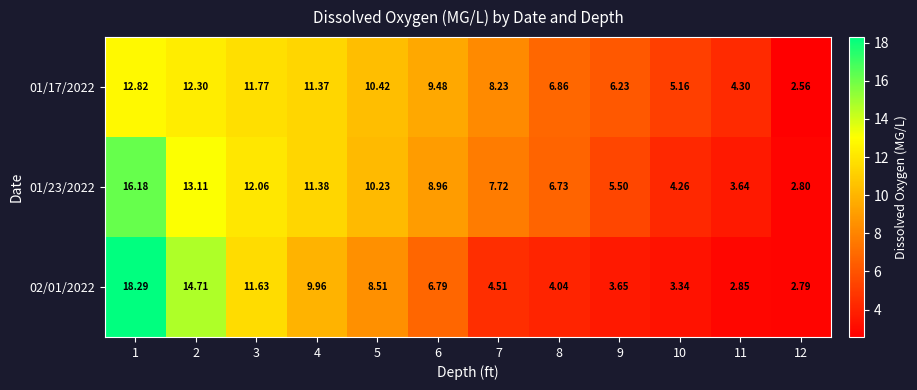

Is the value of 01/23/2022 at 1 greater than the value of 01/17/2022 at 4?

Yes